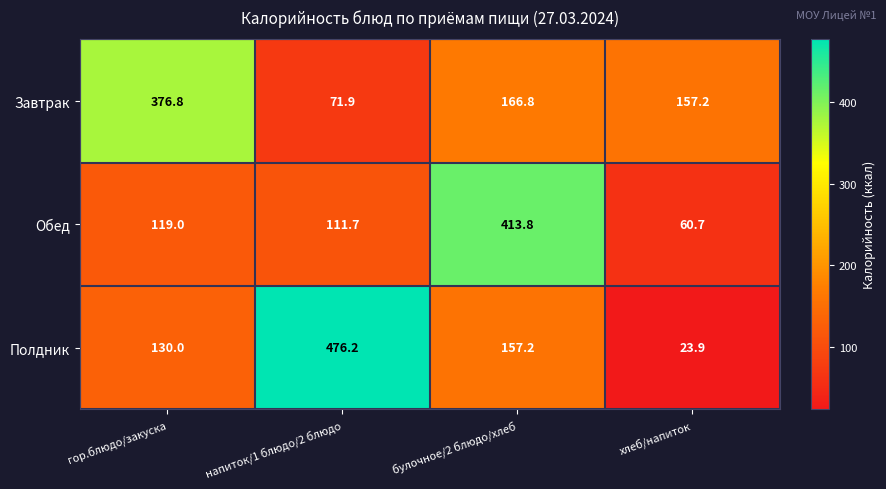

List the series in order of their peak value, highest first.

Полдник, Обед, Завтрак